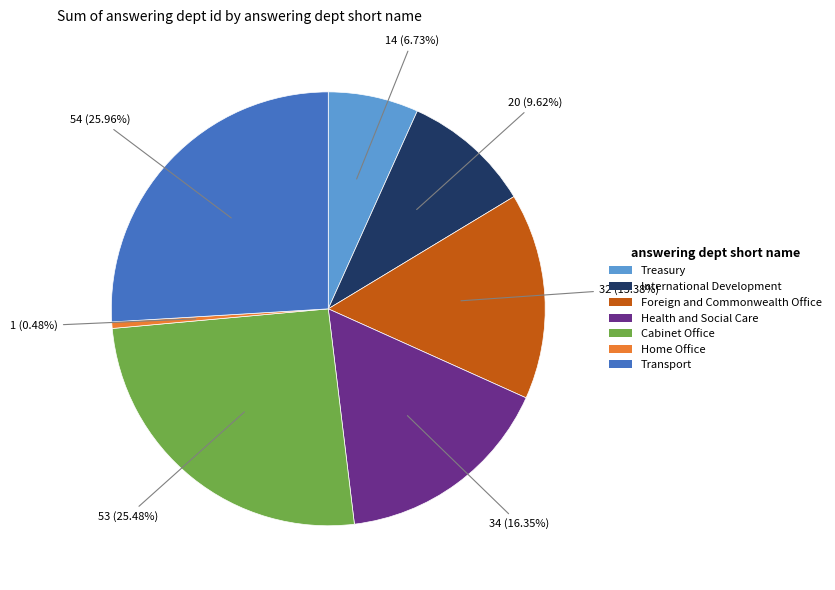

What percentage is the International Development slice, to the nearest percent?

10%